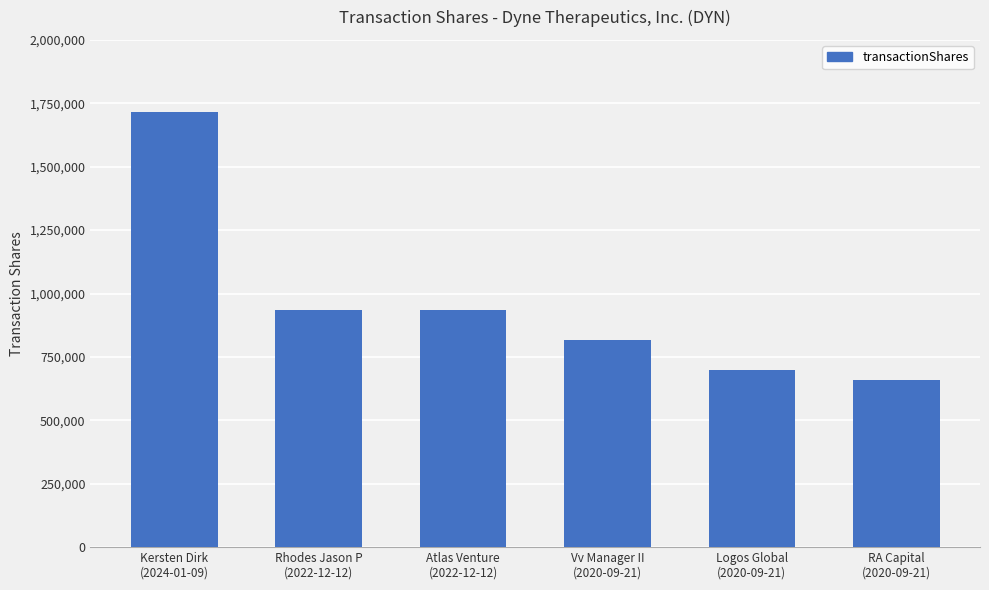

What is the difference between the values at RA Capital
(2020-09-21) and Kersten Dirk
(2024-01-09)?

1054285